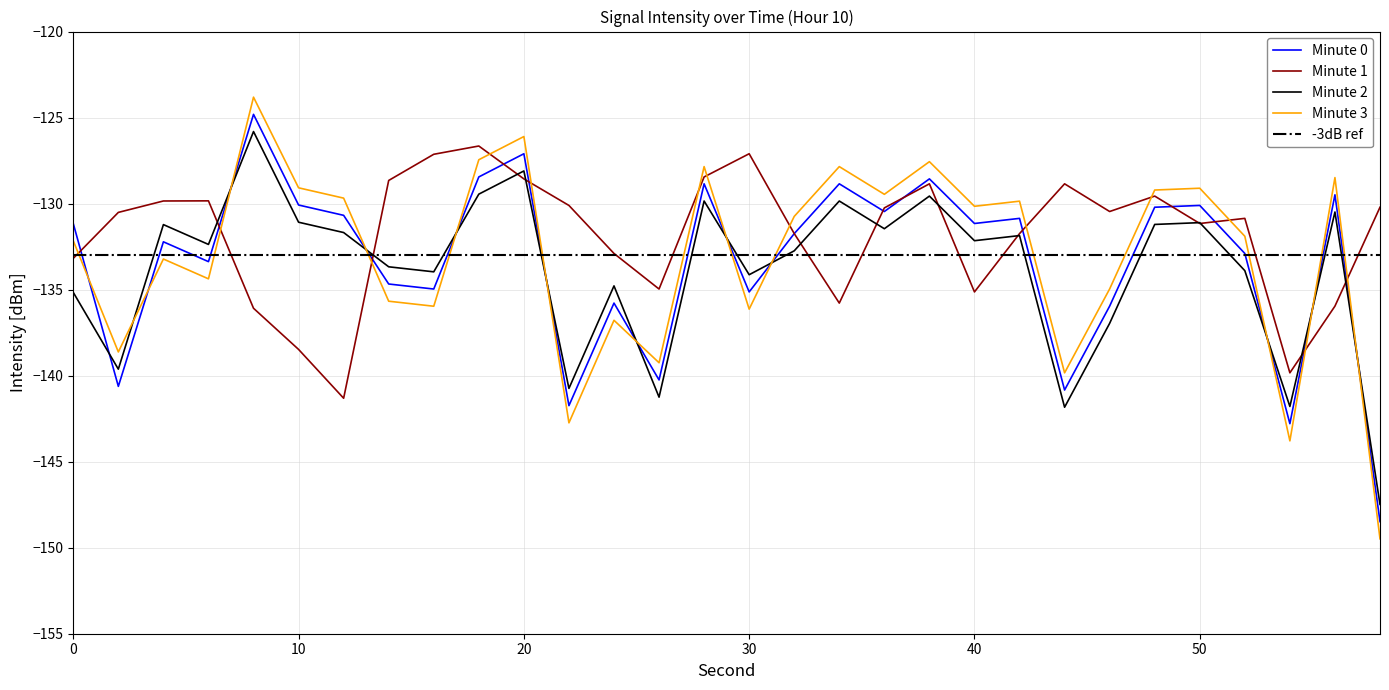

What value does the Minute 0 series have at 4?

-132.2